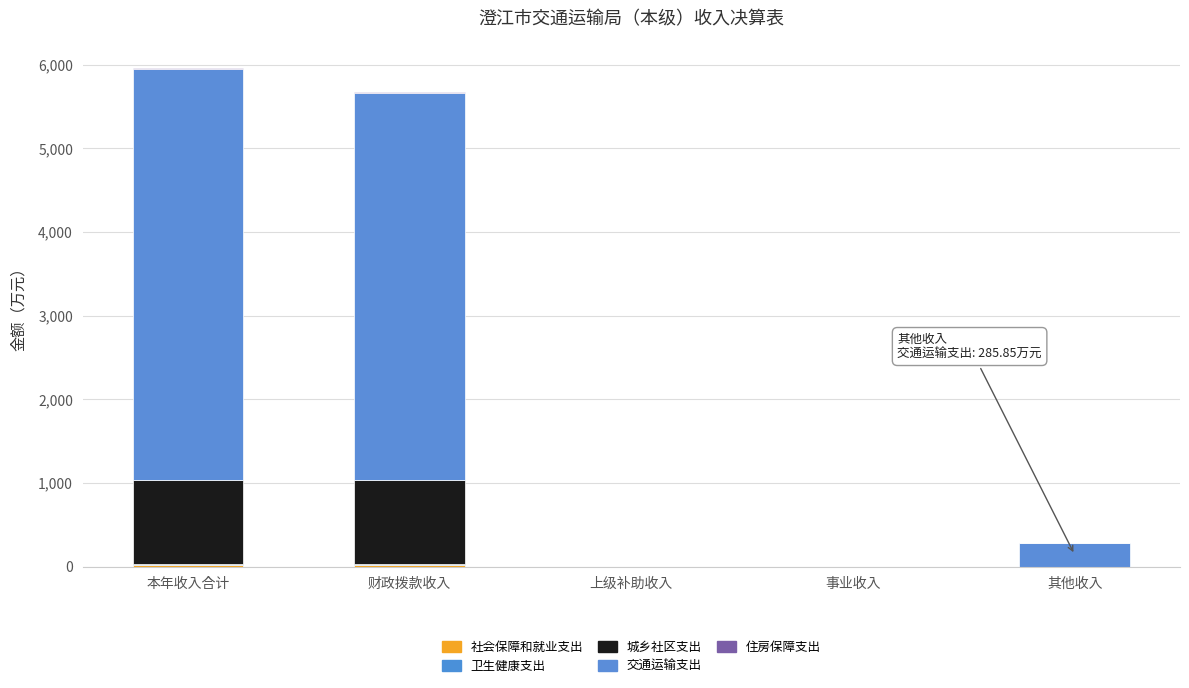

What is the label of the 2nd bar from the right?

事业收入